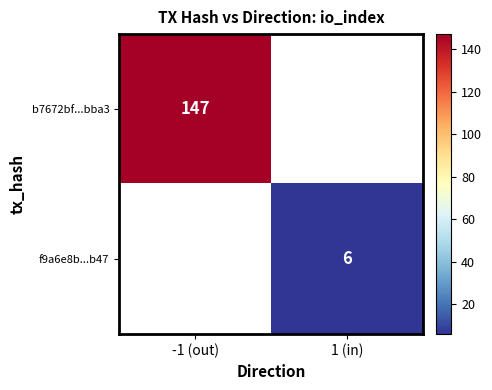

The value of f9a6e8b...b47 at 1 (in) is 8. True or false?

False